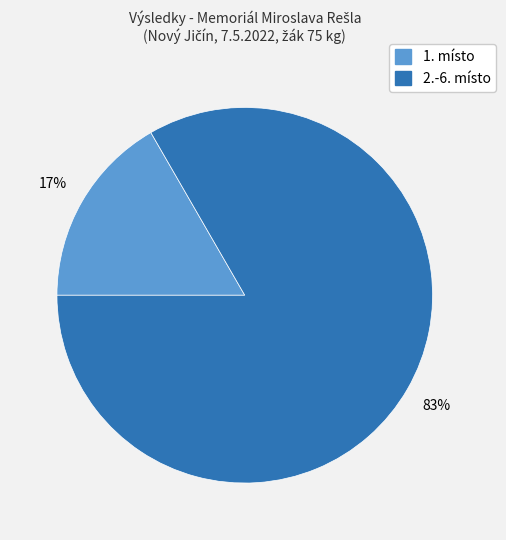

To the nearest percent, what is the average slice percentage?

50%